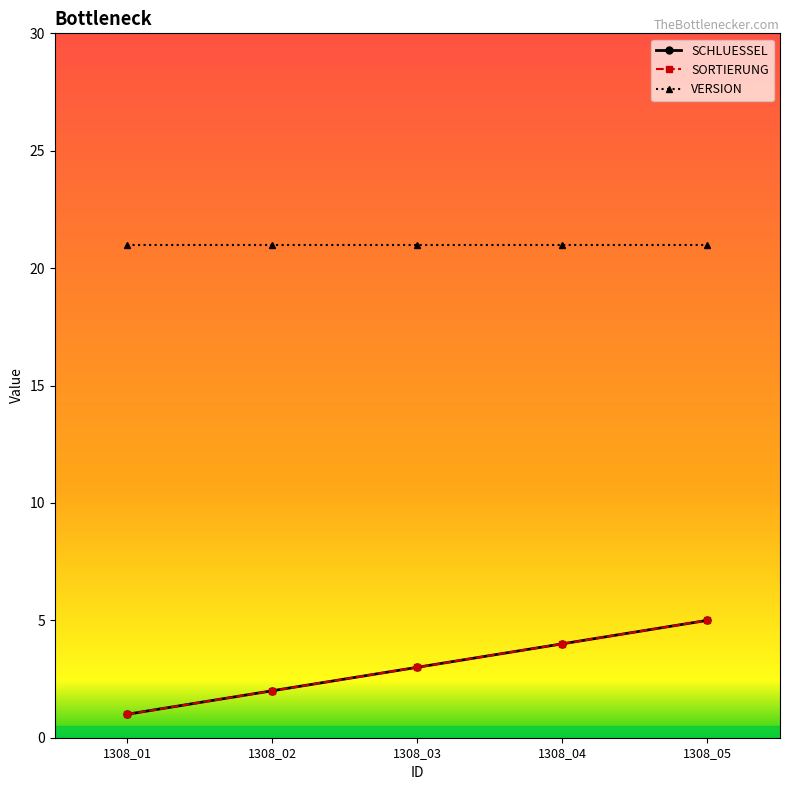

What is the sum of all VERSION values?

105